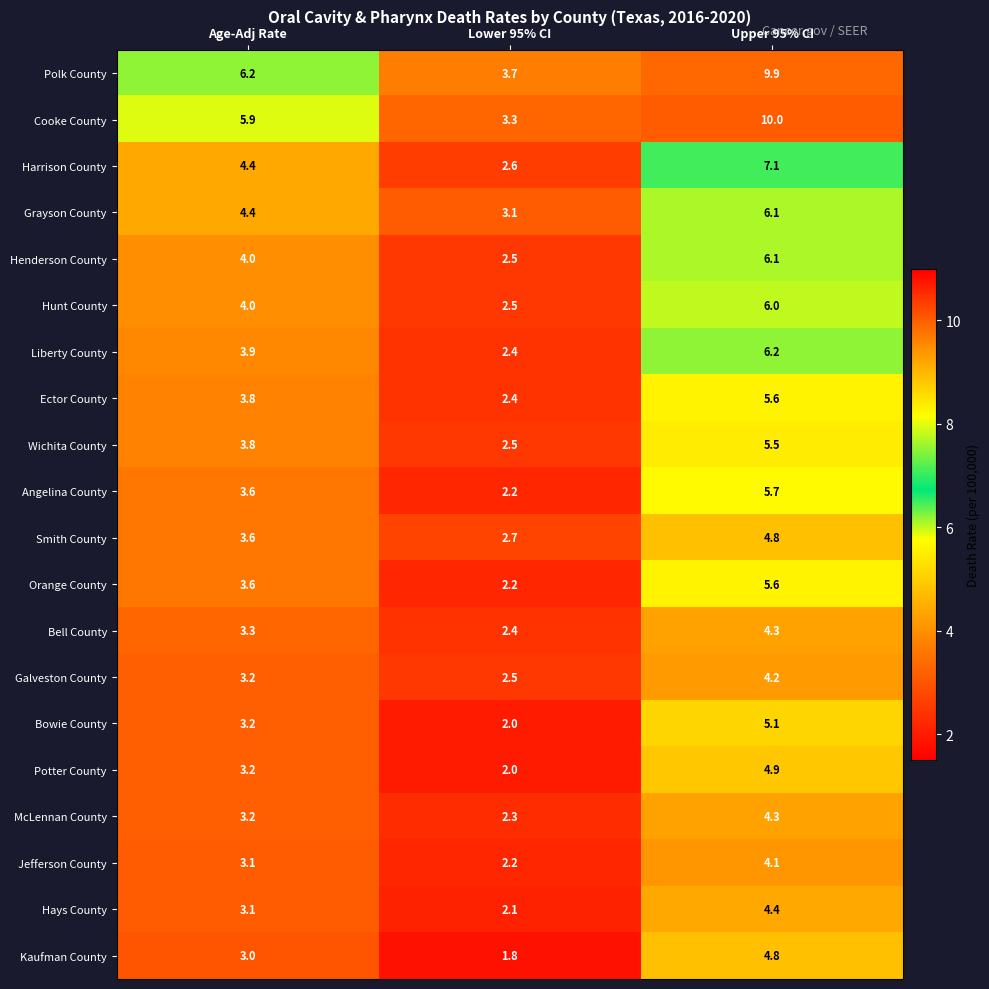

The value of Liberty County at Upper 95% CI is 6.2. True or false?

True